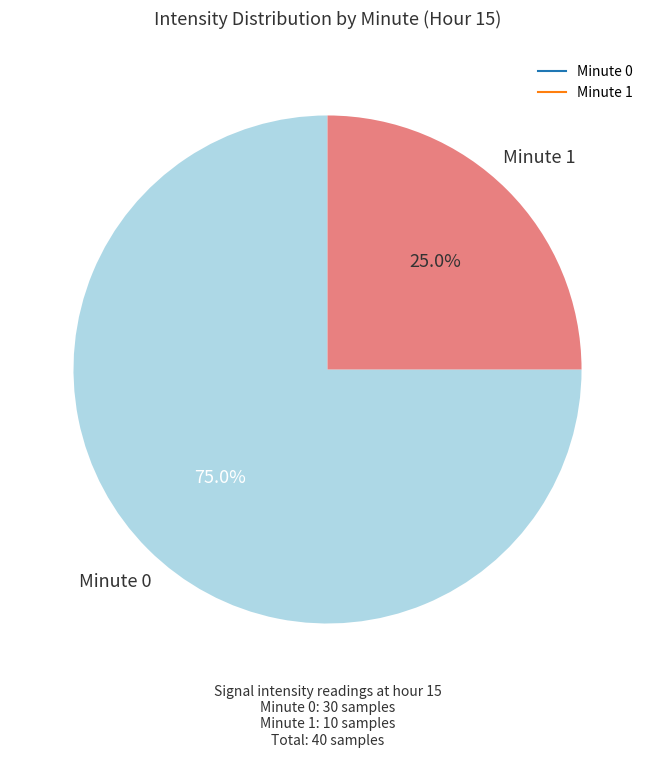

Does any single category account for the majority?

Yes